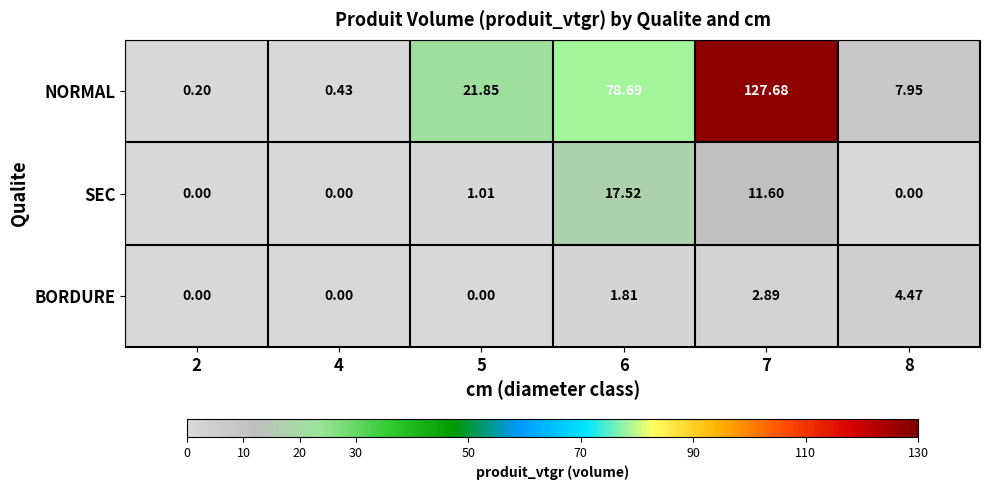

Rank the series by their maximum value, from lowest to highest.

BORDURE, SEC, NORMAL